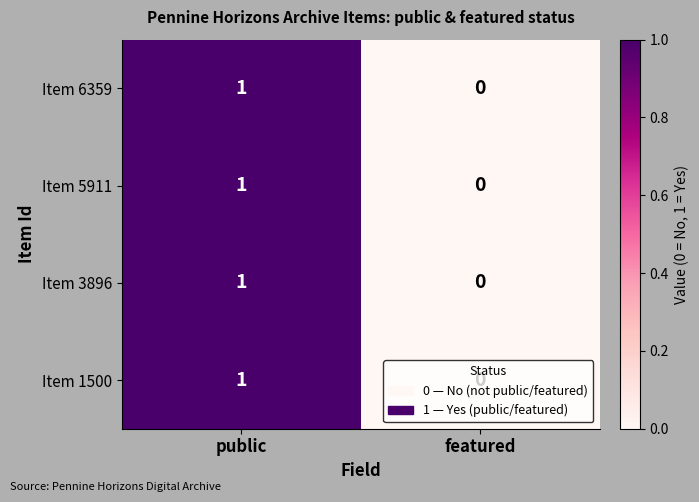

Count the number of data series in this chart.

4